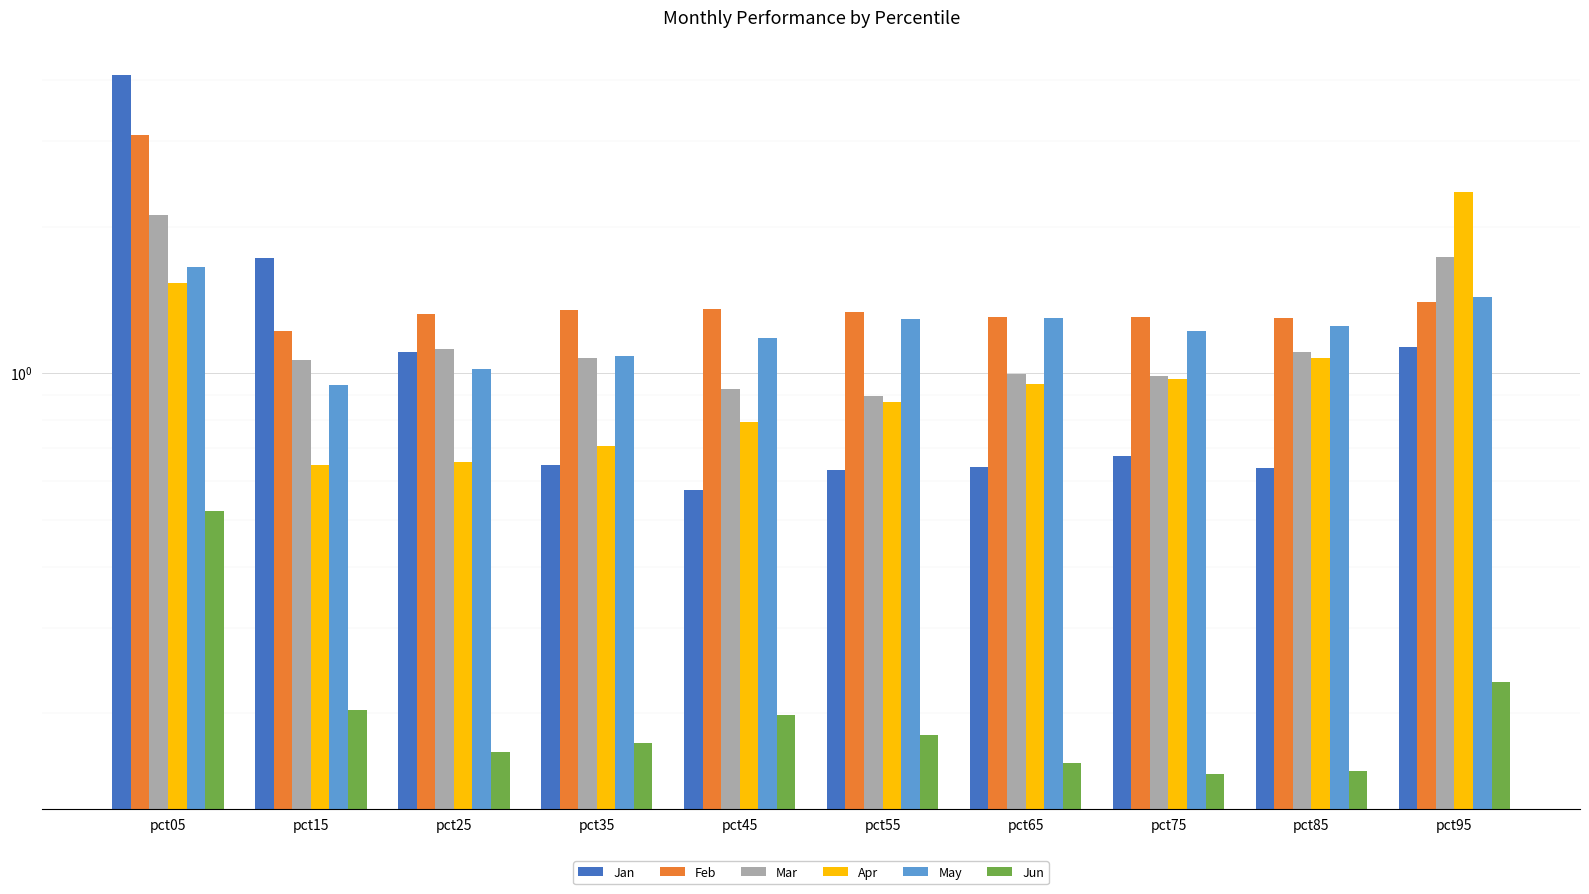

Which category has the lowest value in the Apr series?

pct15